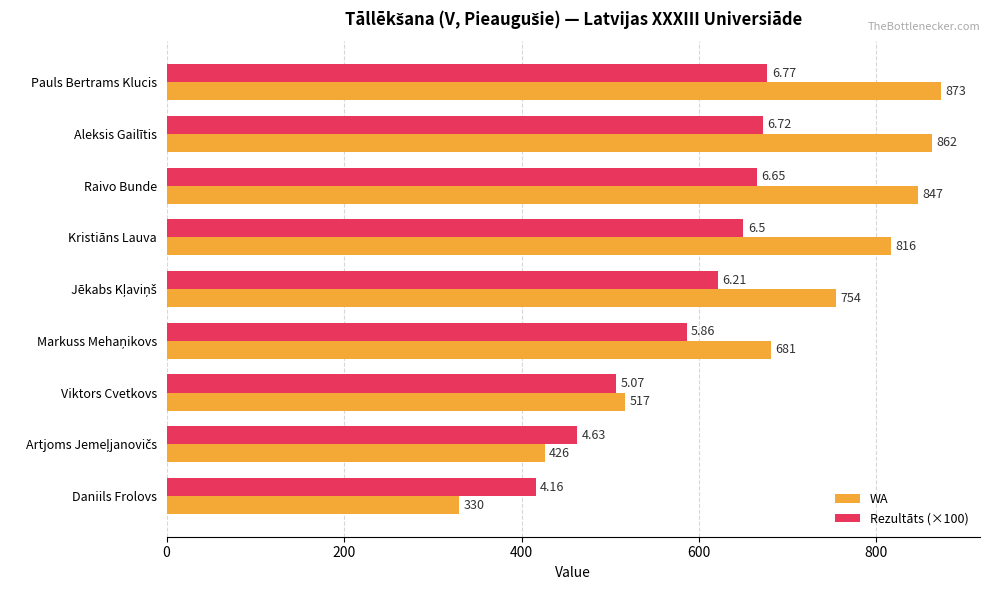

What is the total value across all series at Aleksis Gailītis?

1534